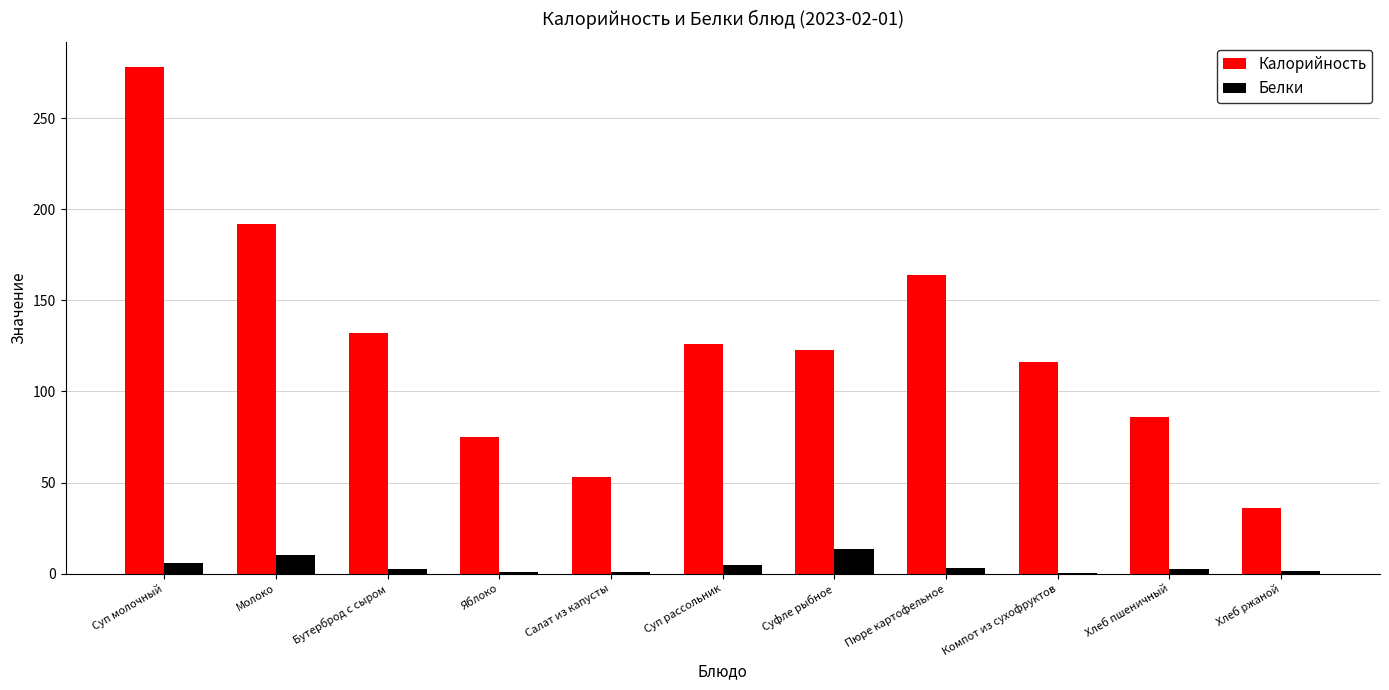

What value does the Белки series have at Суфле рыбное?

13.4